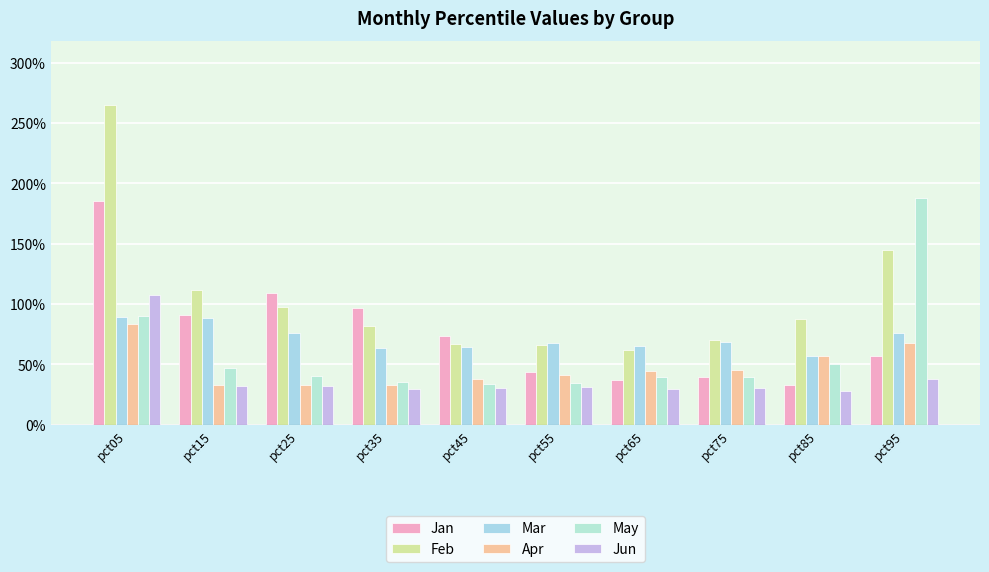

Does the chart contain any negative values?

No